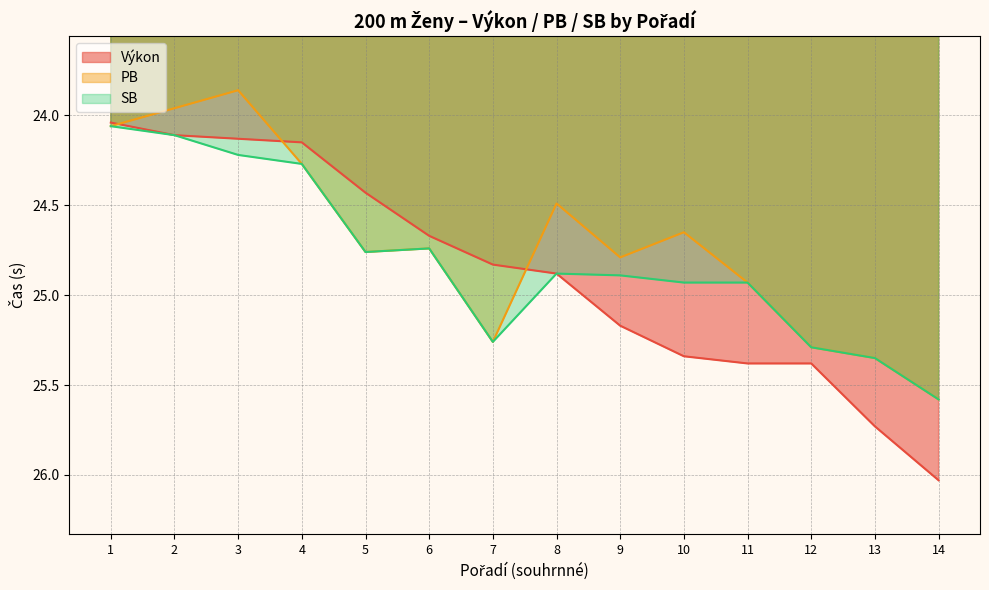

What is the approximate value of Výkon at 13?

25.7